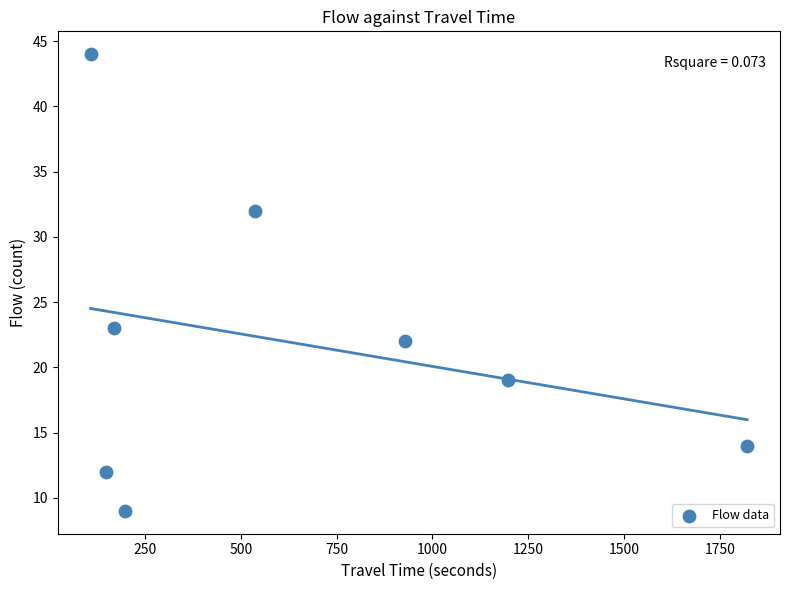

What is the average X value?

638